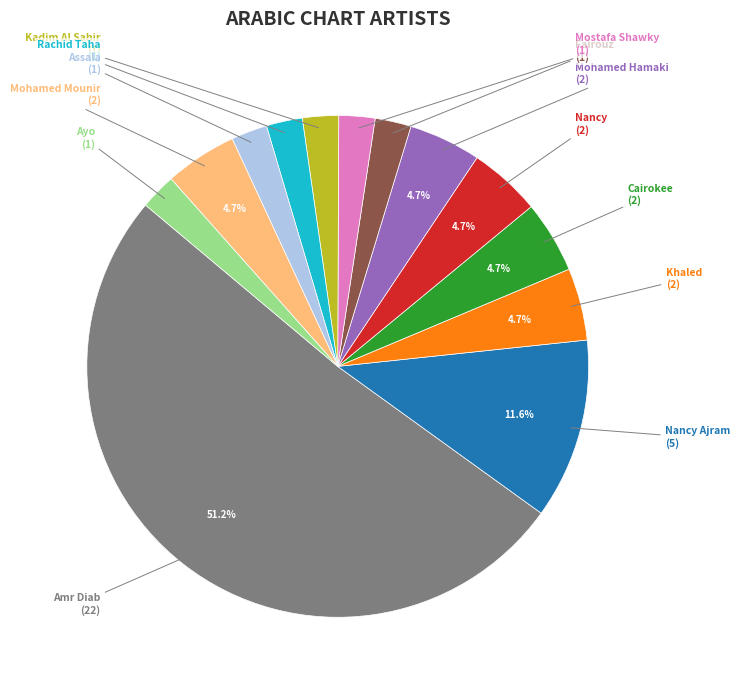

How many segments does this pie chart have?

13